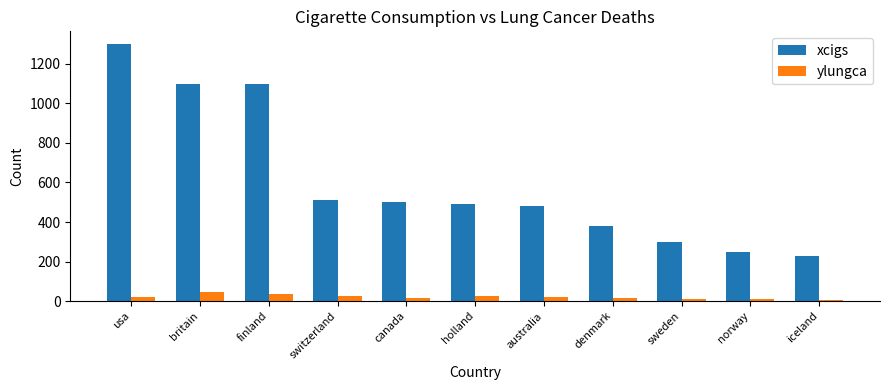

How many bars are there in each group?

2